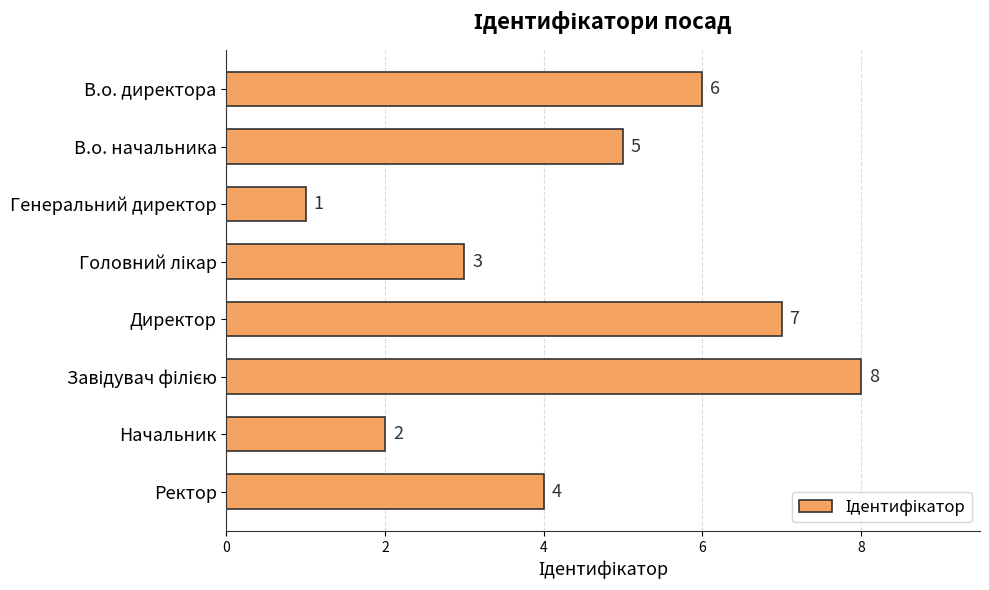

Are the bars grouped side by side (vs. stacked)?

No